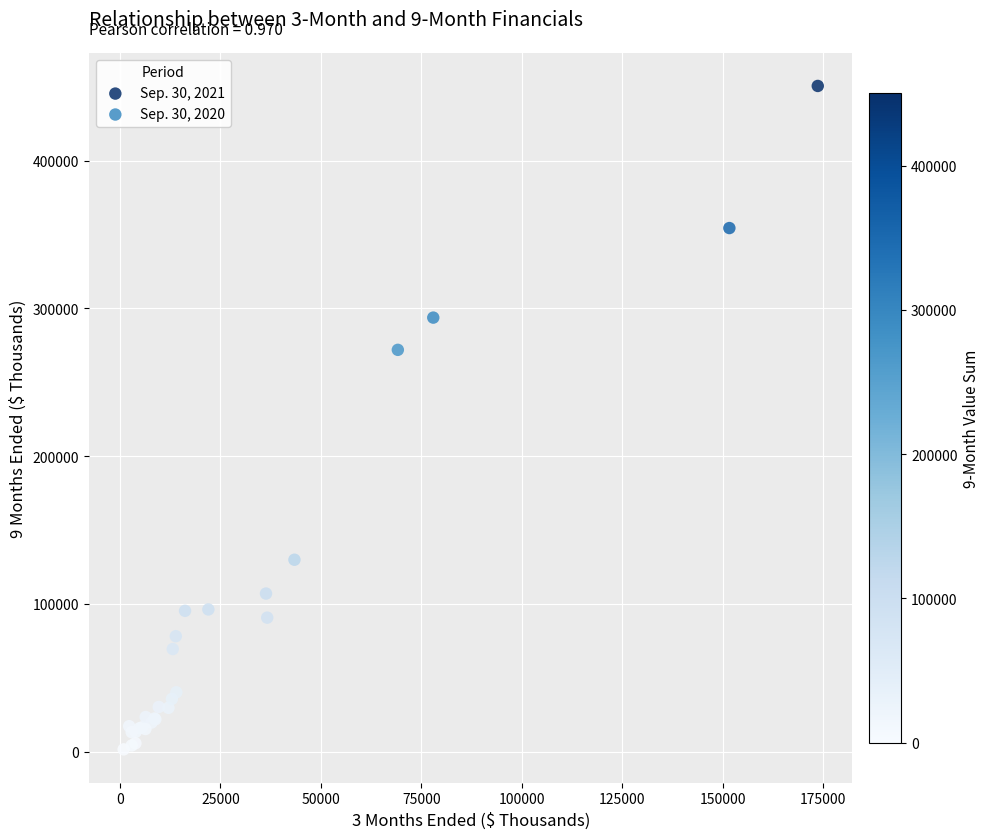

Which series has the widest spread of Y values?

Sep. 30, 2021